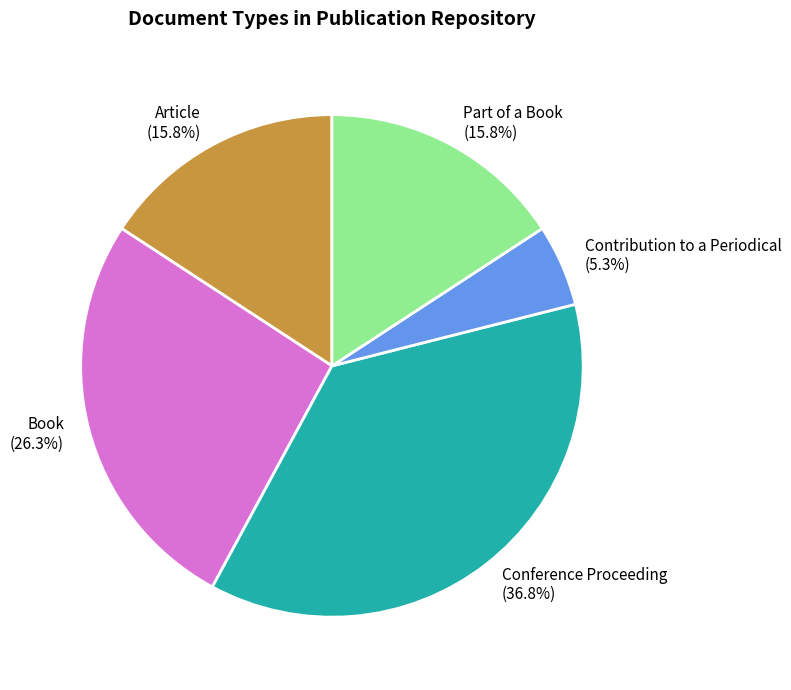

How many segments does this pie chart have?

5